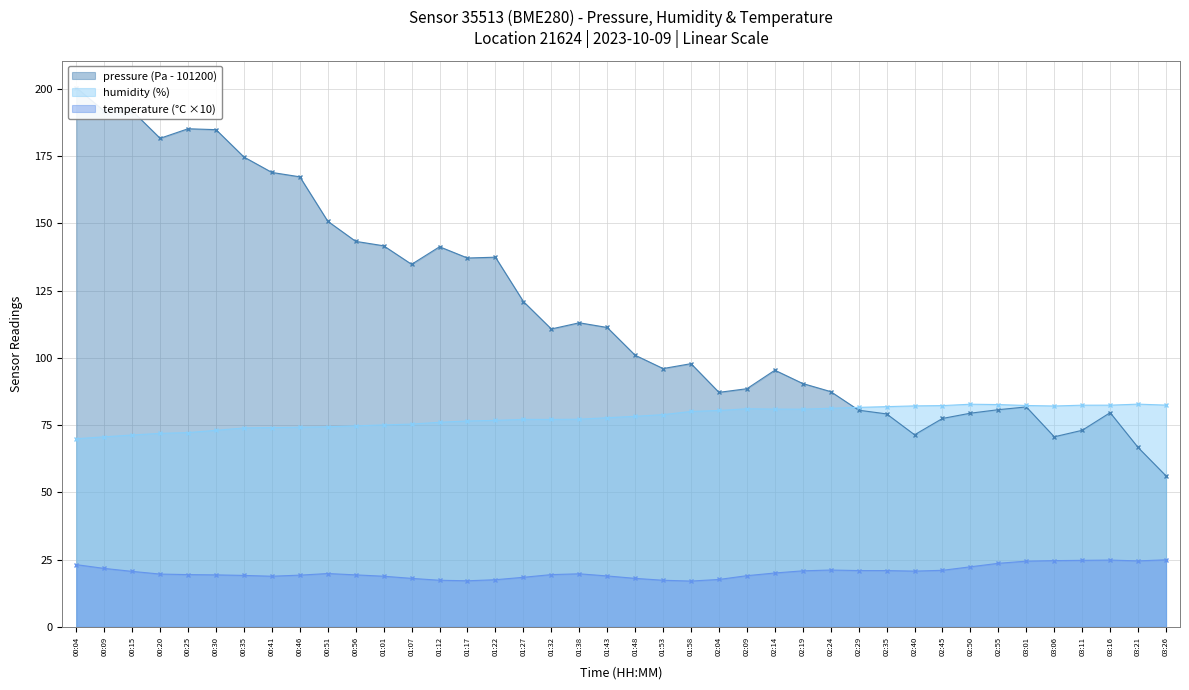

How many interior local peaks does the pressure series have?

9